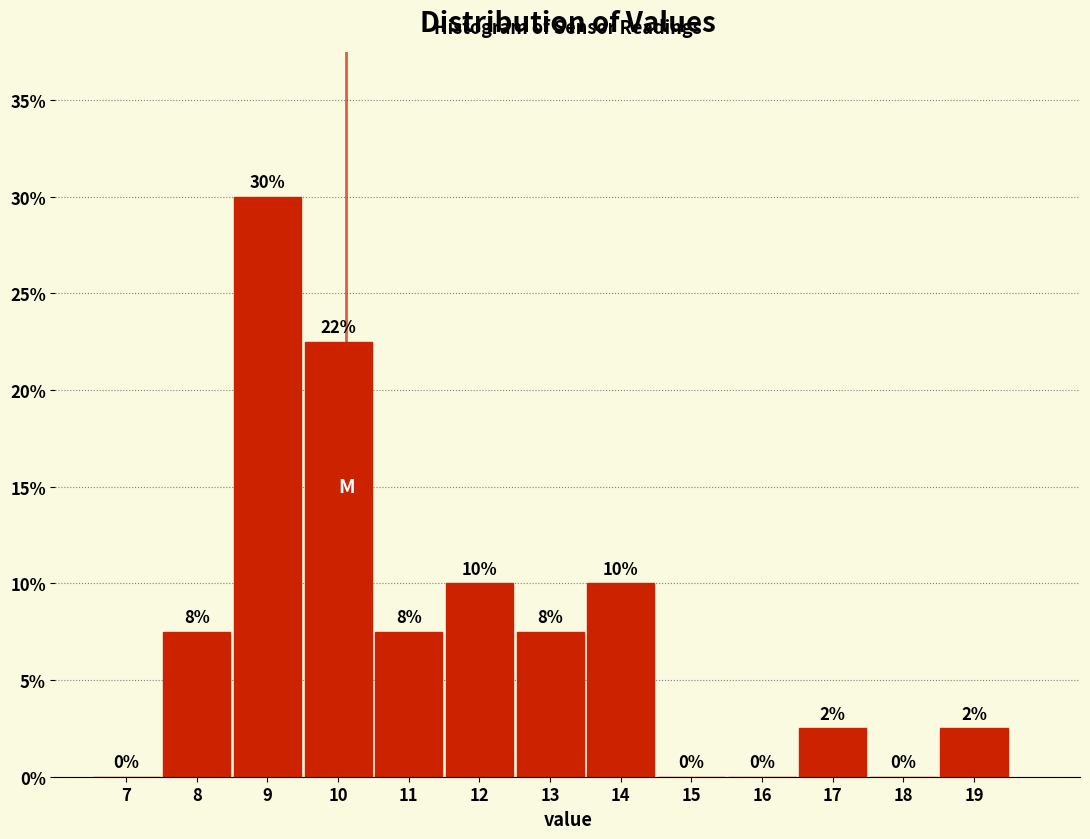

Which range on the x-axis has the tallest bar?

8.5 to 9.5